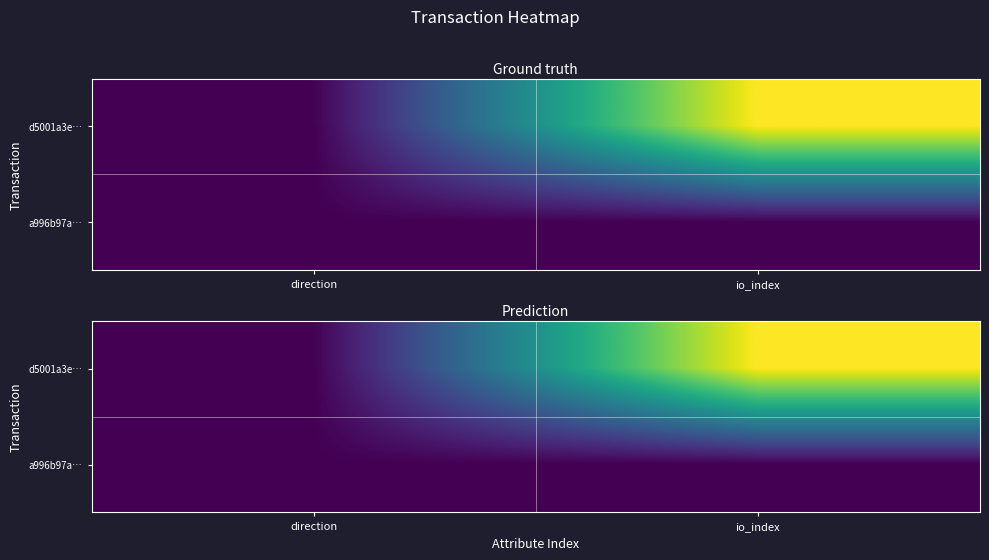

The d5001a3e… series shows 1355 at io_index. True or false?

False